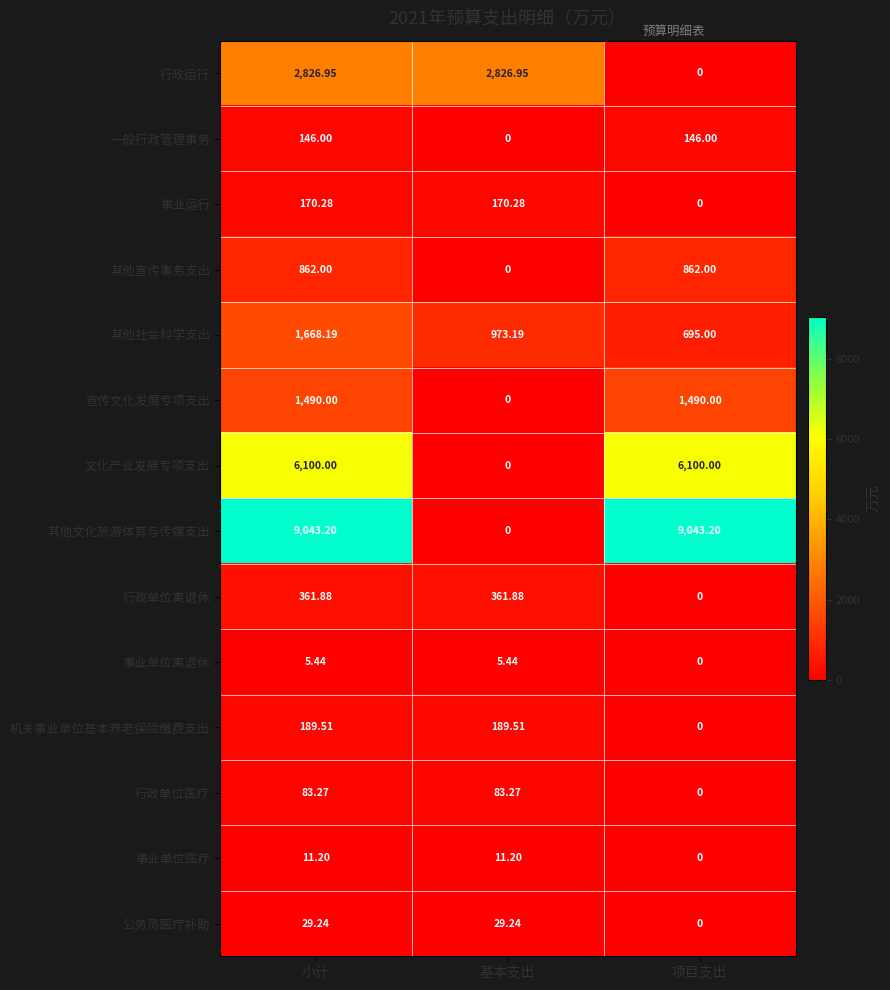

Is the value of 机关事业单位基本养老保险缴费支出 at 项目支出 greater than the value of 行政运行 at 基本支出?

No